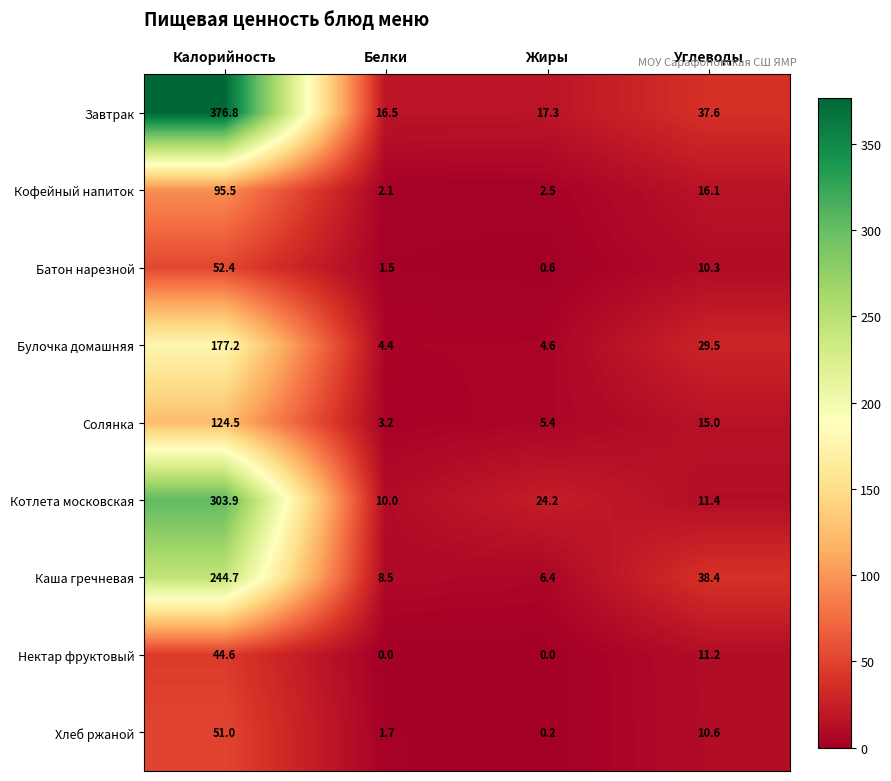

Is the value of Котлета московская at Калорийность greater than the value of Каша гречневая at Белки?

Yes